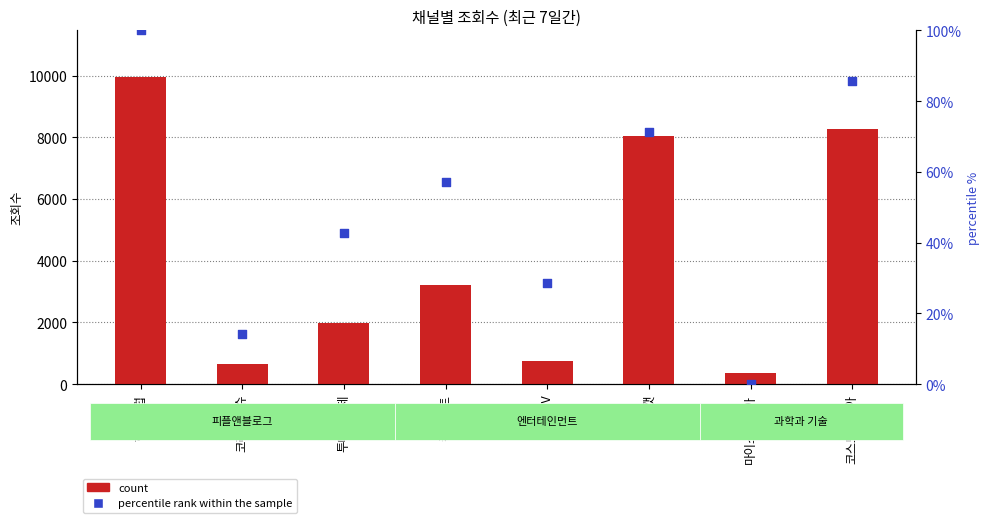

Which series contains the lowest Y value?

percentile rank within the sample